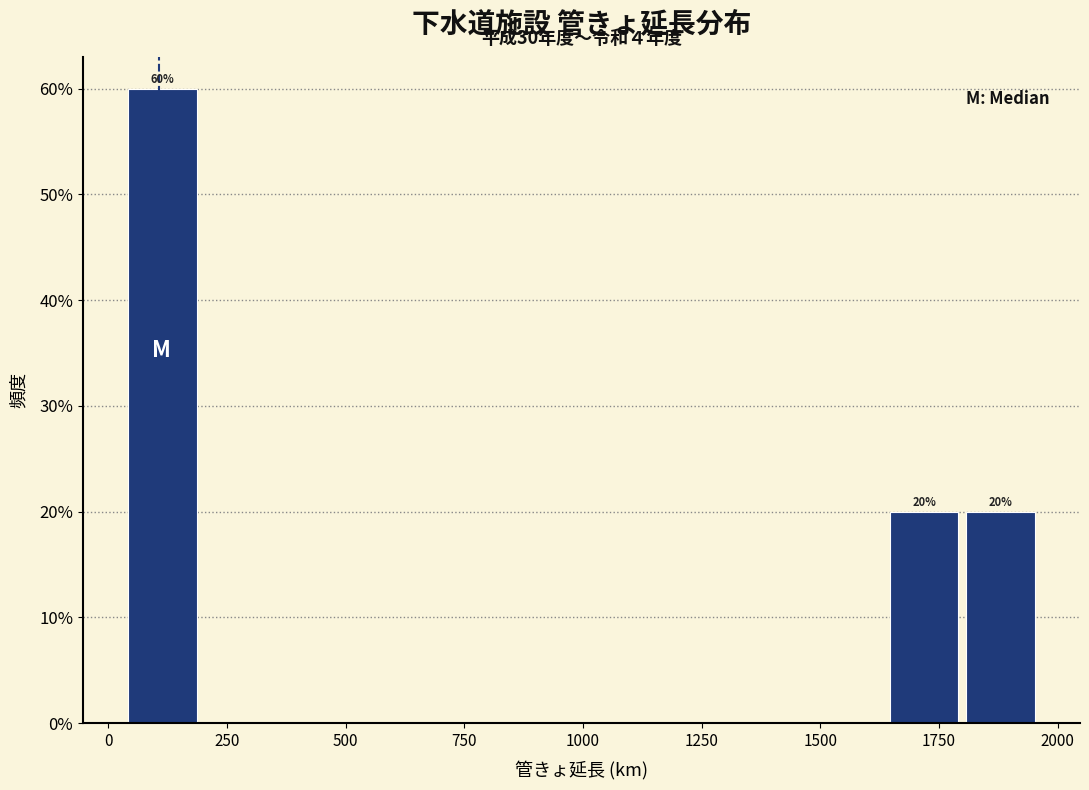

Read against the x-axis, roughly where is the centre of the tallest bar?

100